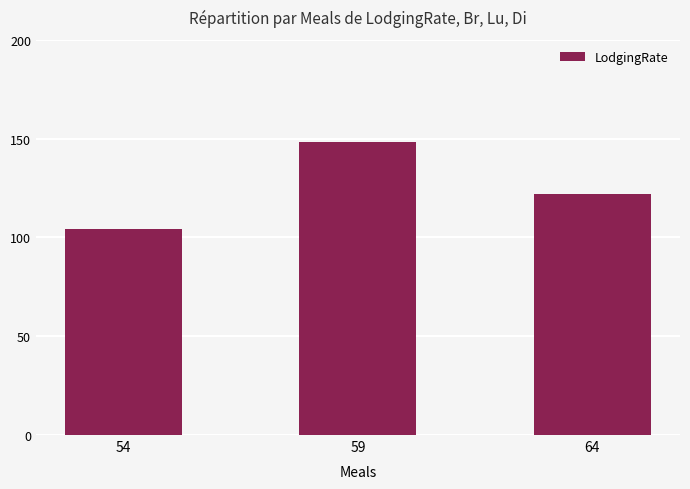

How many bars are there in total?

3